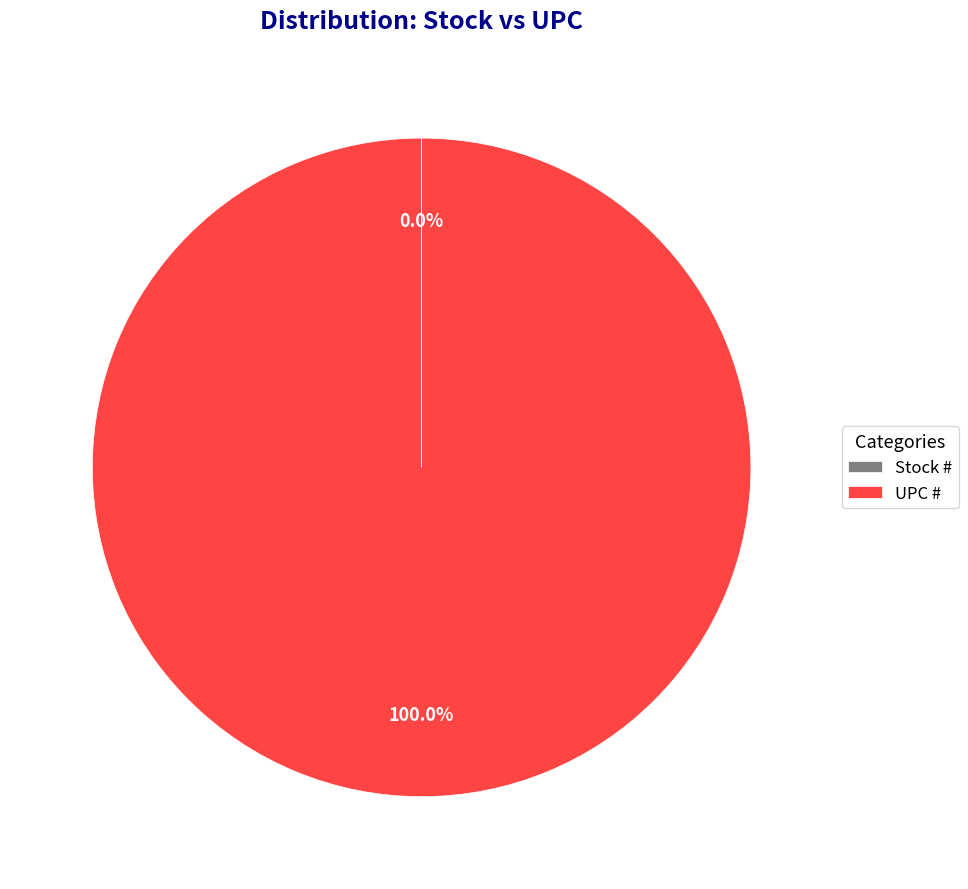

Is UPC # the majority of the pie?

Yes